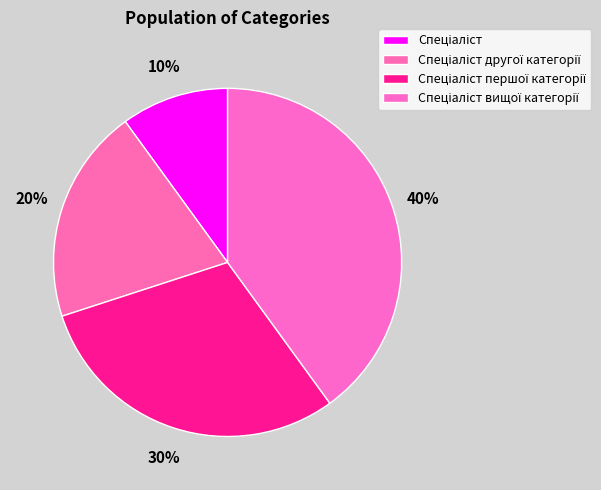

How many segments does this pie chart have?

4